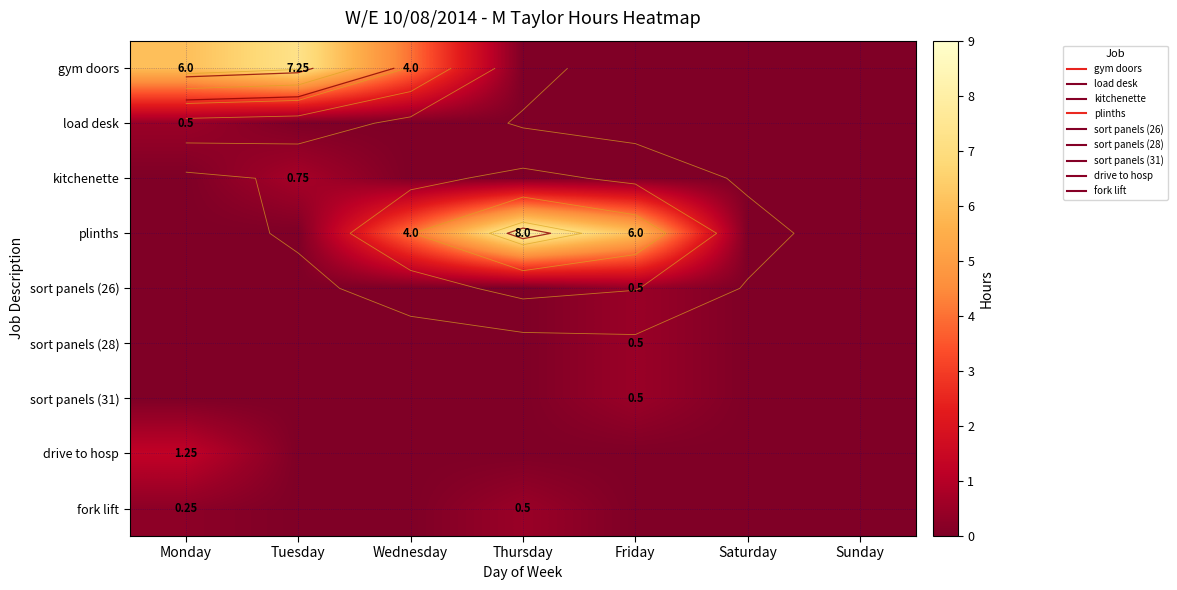

Which category has the highest value across all series?

Thursday